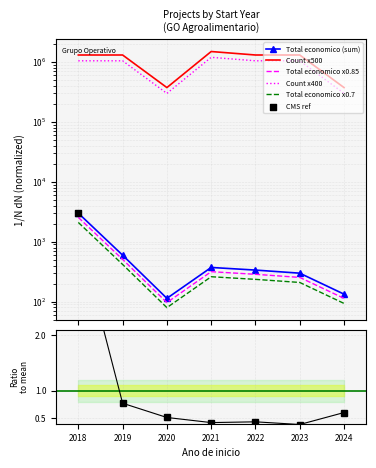

Is the value of Total economico x0.7 at 2019 greater than the value of Count x500 at 2019?

No